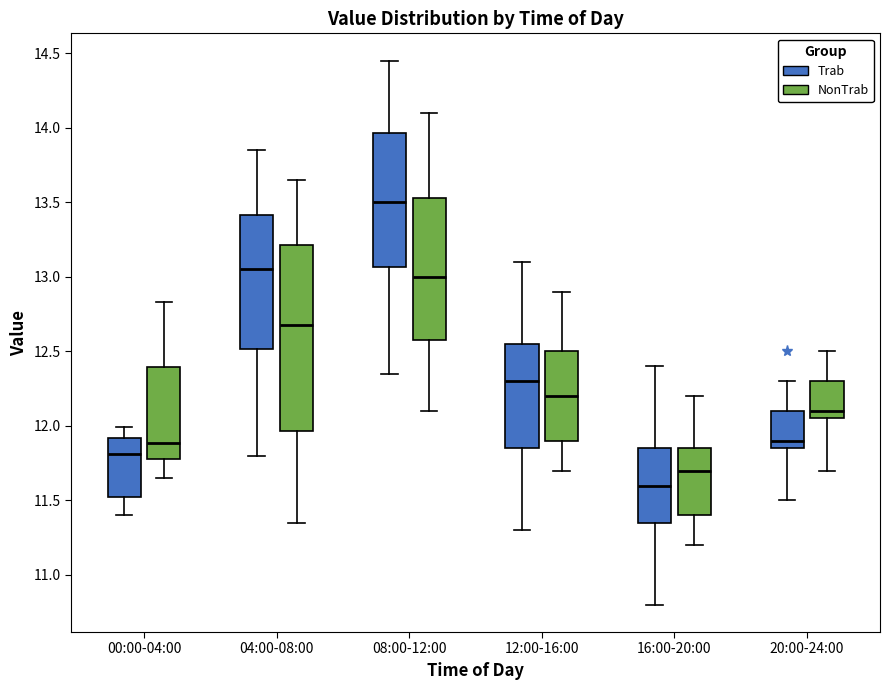

Reading left to right, read every box against the y-axis: the position of its median line, the range the box covers, and the ends of its whiskers. The values are not printed on the chart, so give them approximately, as read against the axis.

00:00-04:00 (Trab): median 11.80, box 11.50 to 11.90, whiskers 11.40 to 12.00
00:00-04:00 (NonTrab): median 11.90, box 11.80 to 12.40, whiskers 11.65 to 12.85
04:00-08:00 (Trab): median 13.05, box 12.50 to 13.40, whiskers 11.80 to 13.85
04:00-08:00 (NonTrab): median 12.70, box 11.95 to 13.20, whiskers 11.35 to 13.65
08:00-12:00 (Trab): median 13.50, box 13.05 to 13.95, whiskers 12.35 to 14.45
08:00-12:00 (NonTrab): median 13.00, box 12.60 to 13.55, whiskers 12.10 to 14.10
12:00-16:00 (Trab): median 12.30, box 11.85 to 12.55, whiskers 11.30 to 13.10
12:00-16:00 (NonTrab): median 12.20, box 11.90 to 12.50, whiskers 11.70 to 12.90
16:00-20:00 (Trab): median 11.60, box 11.35 to 11.85, whiskers 10.80 to 12.40
16:00-20:00 (NonTrab): median 11.70, box 11.40 to 11.85, whiskers 11.20 to 12.20
20:00-24:00 (Trab): median 11.90, box 11.85 to 12.10, whiskers 11.50 to 12.30
20:00-24:00 (NonTrab): median 12.10, box 12.05 to 12.30, whiskers 11.70 to 12.50